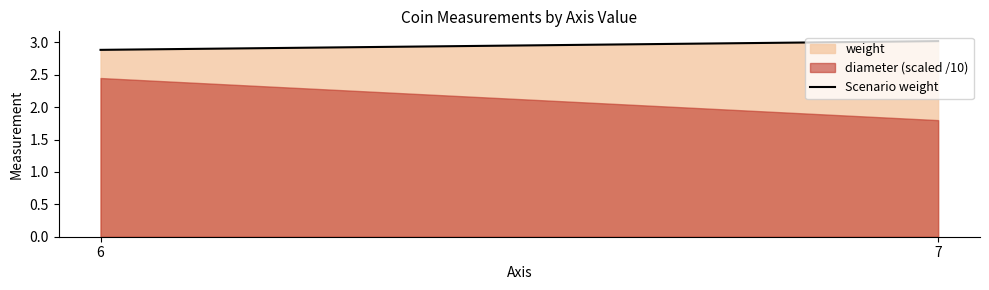

True or false: the data shows 3.0 at 7.

True